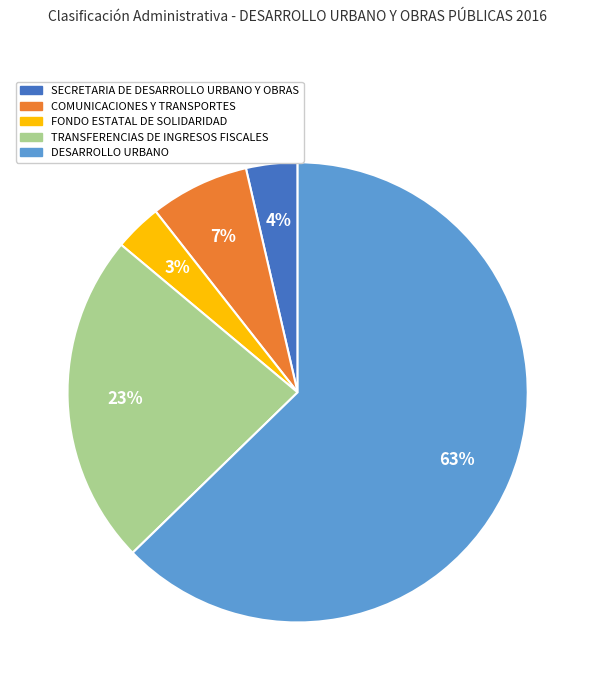

Is there a majority slice in this chart?

Yes